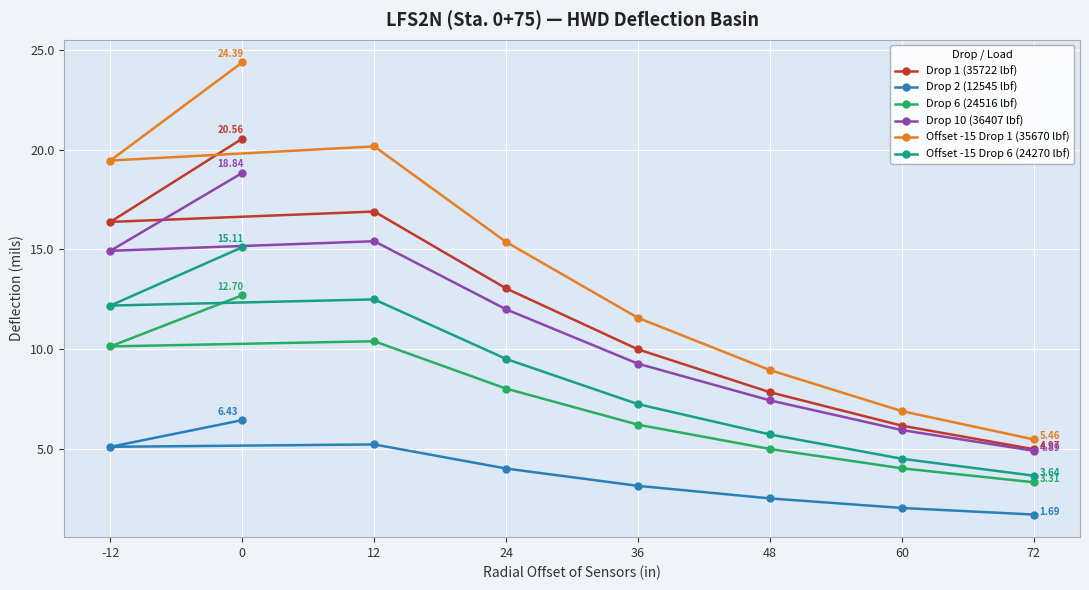

What is the approximate value of Offset -15 Drop 6 (24270 lbf) at -12?

12.2